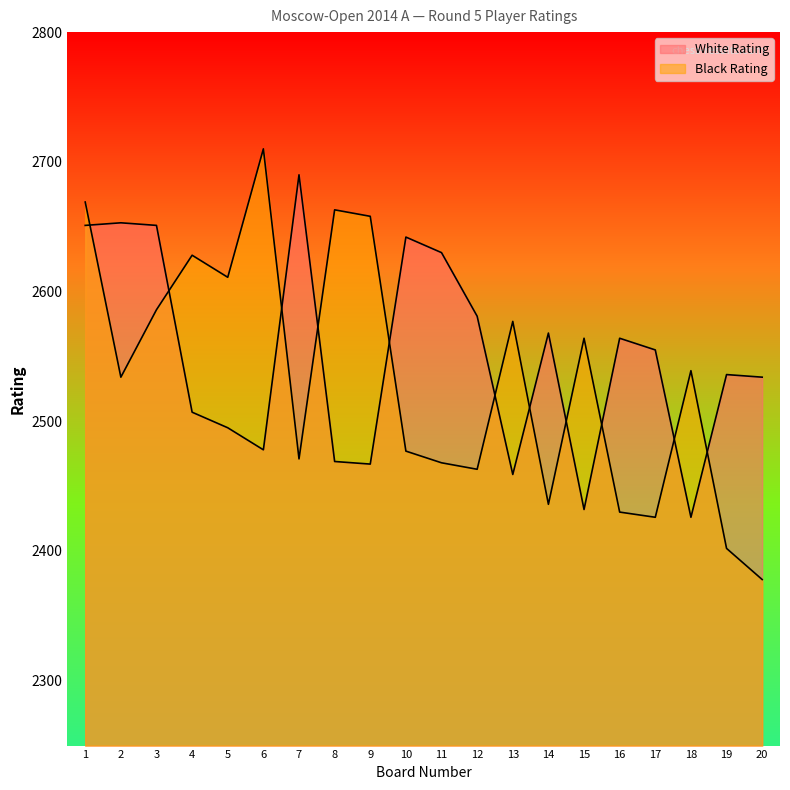

At which category is the sum across all series the highest?

1